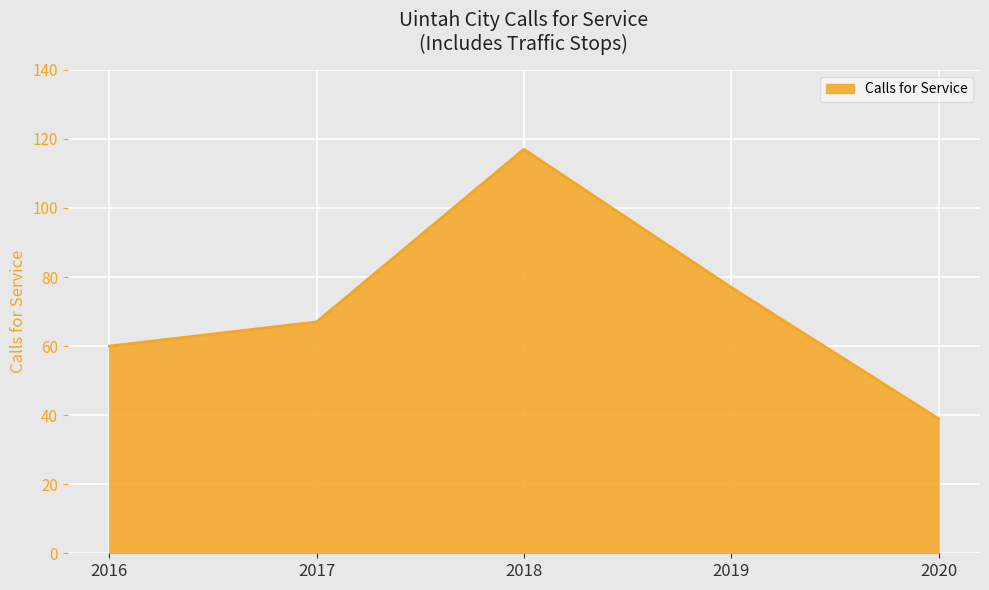

Reading left to right, extract all data points from this chart.

60	67	117	77	39